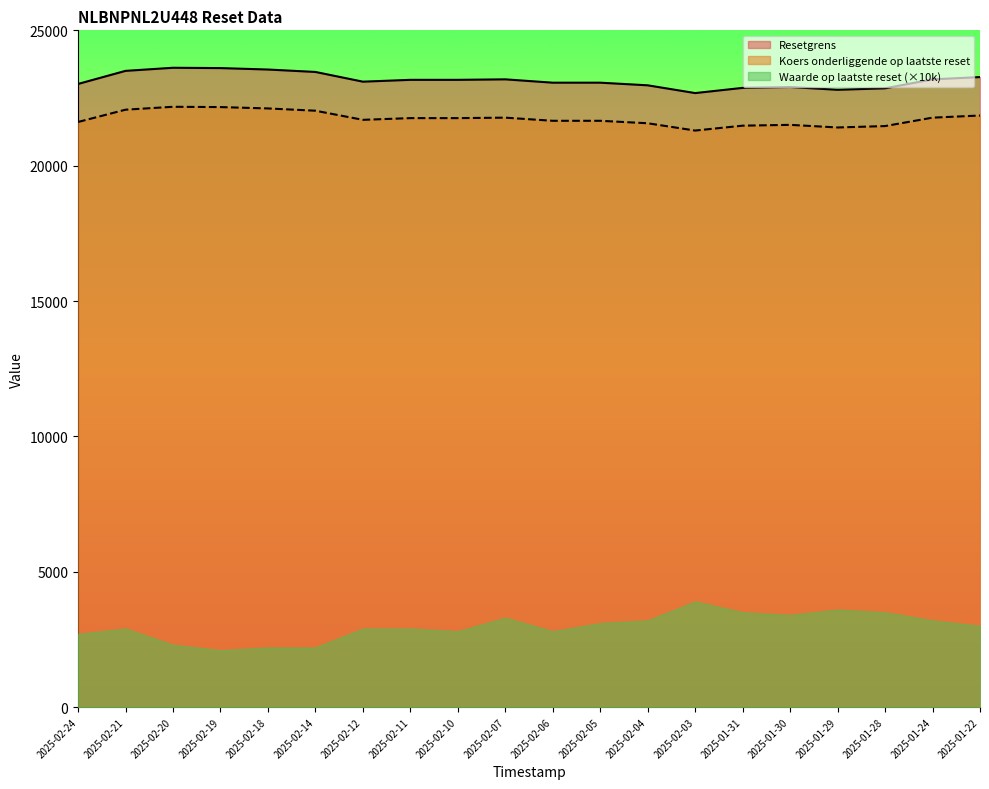

Which series has the widest spread of values?

Waarde op laatste reset (×10k)